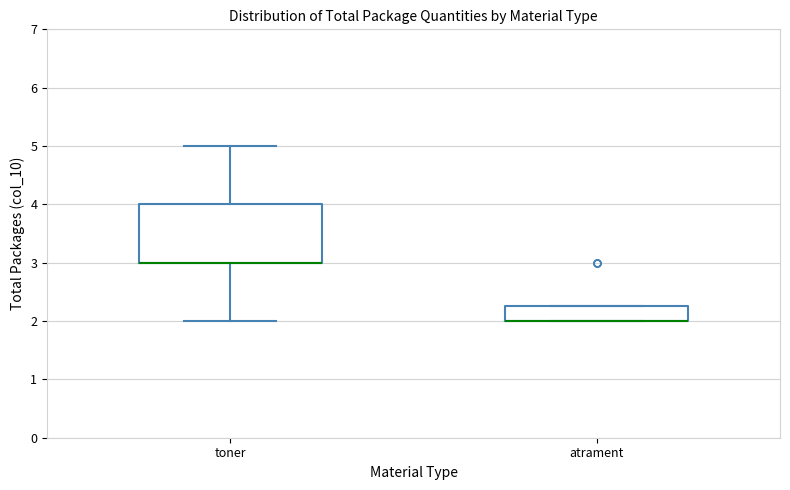

Which box is the tallest, from its lower edge to its upper edge?

toner